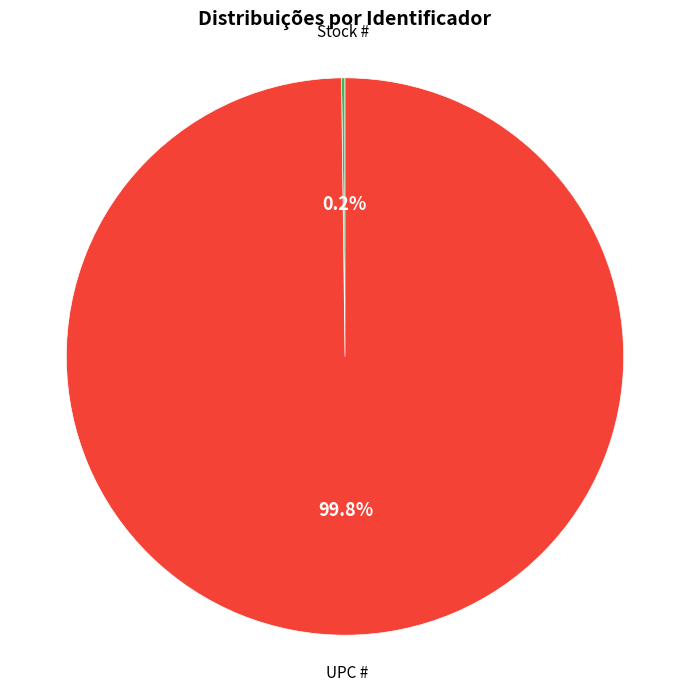

Which category has the biggest portion of the pie?

UPC #